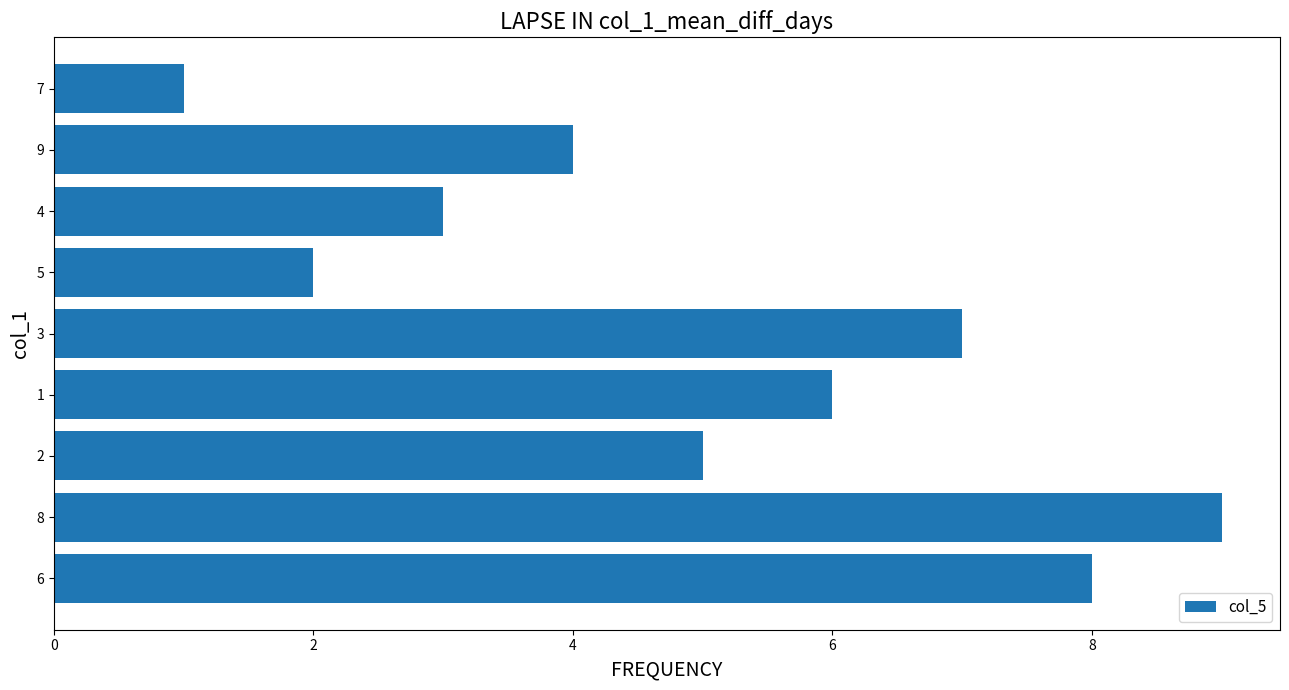

Are the bars grouped side by side (vs. stacked)?

No